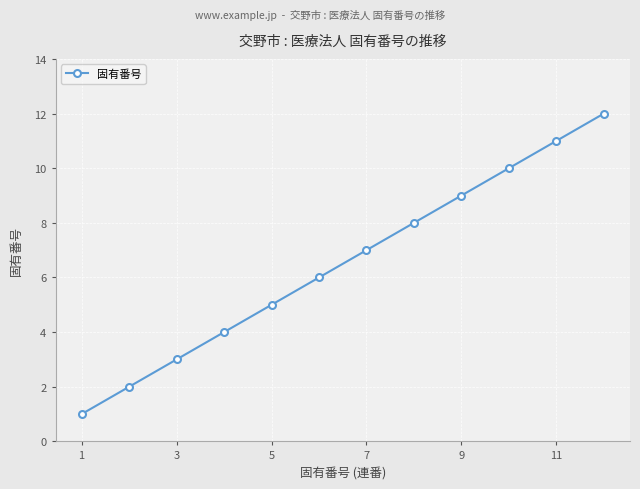

True or false: the data has more than 1 interior local peaks.

False